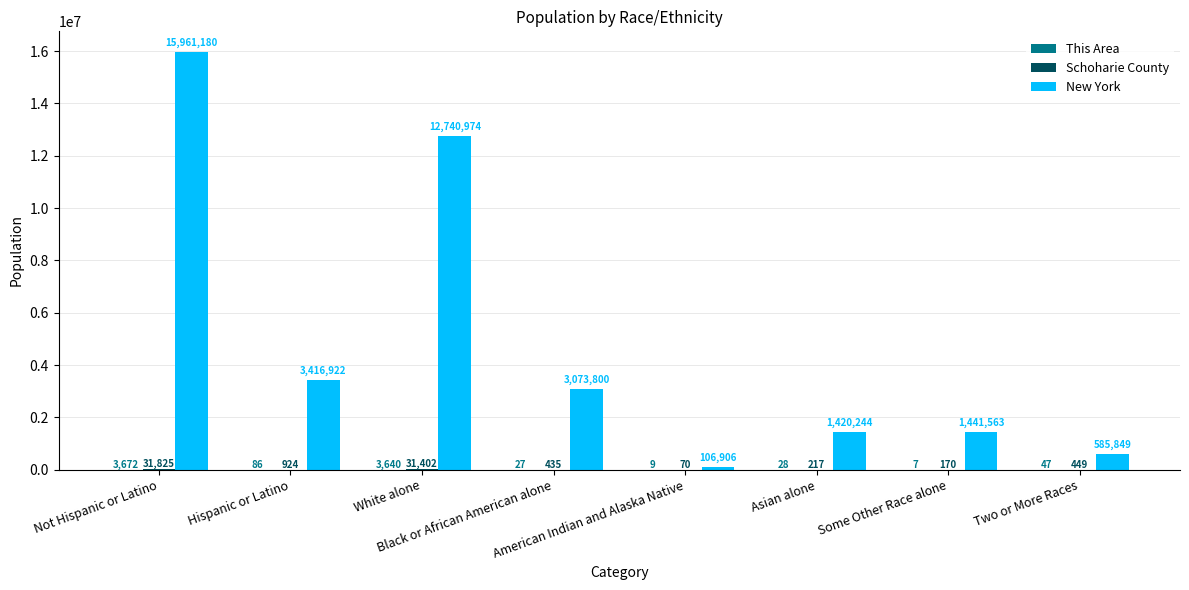

What is the spread (max minus min) of values at Two or More Races?

585802